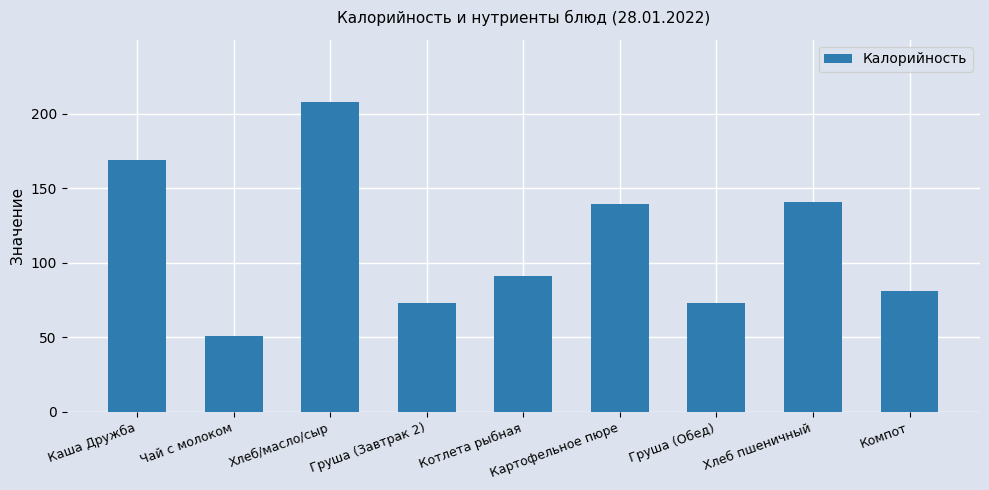

Reading left to right, list all the values displayed in this chart.

168.9	50.9	208.0	72.8	90.8	139.4	72.8	140.6	81.0